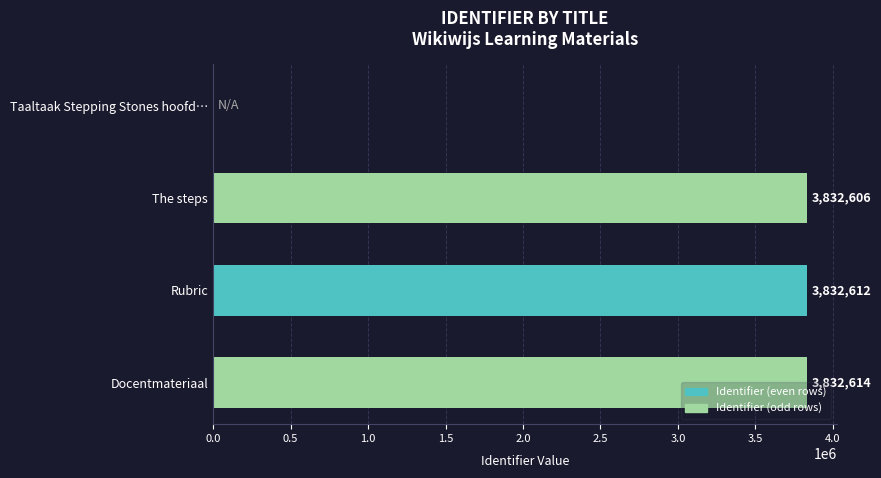

What is the change in value from Taaltaak Stepping Stones hoofd… to Rubric?

+3832612